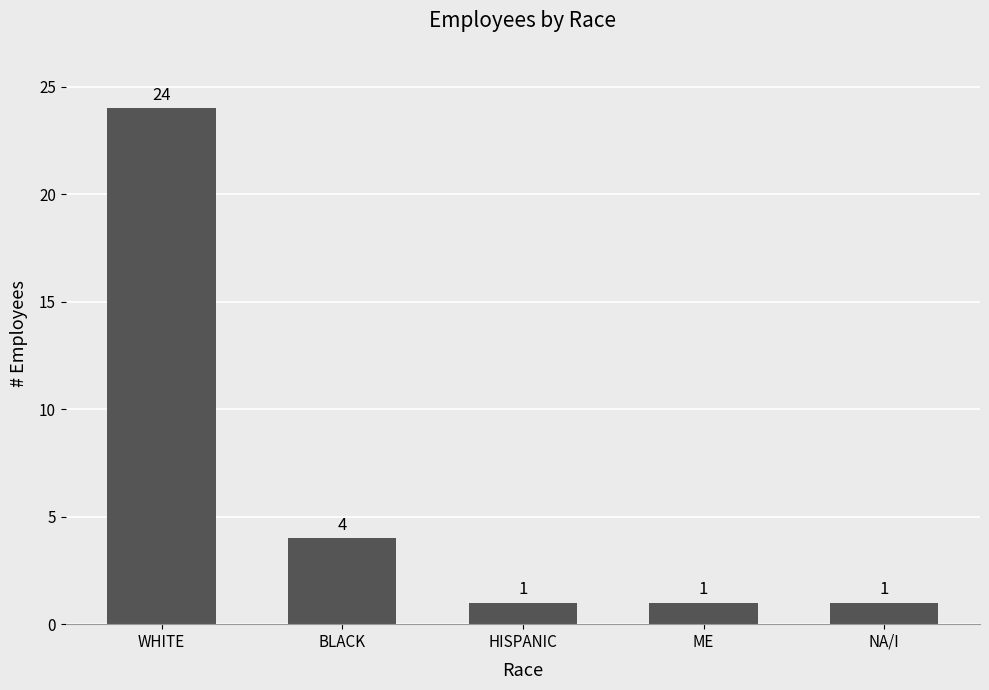

Reading left to right, extract all data points from this chart.

WHITE=24	BLACK=4	HISPANIC=1	ME=1	NA/I=1